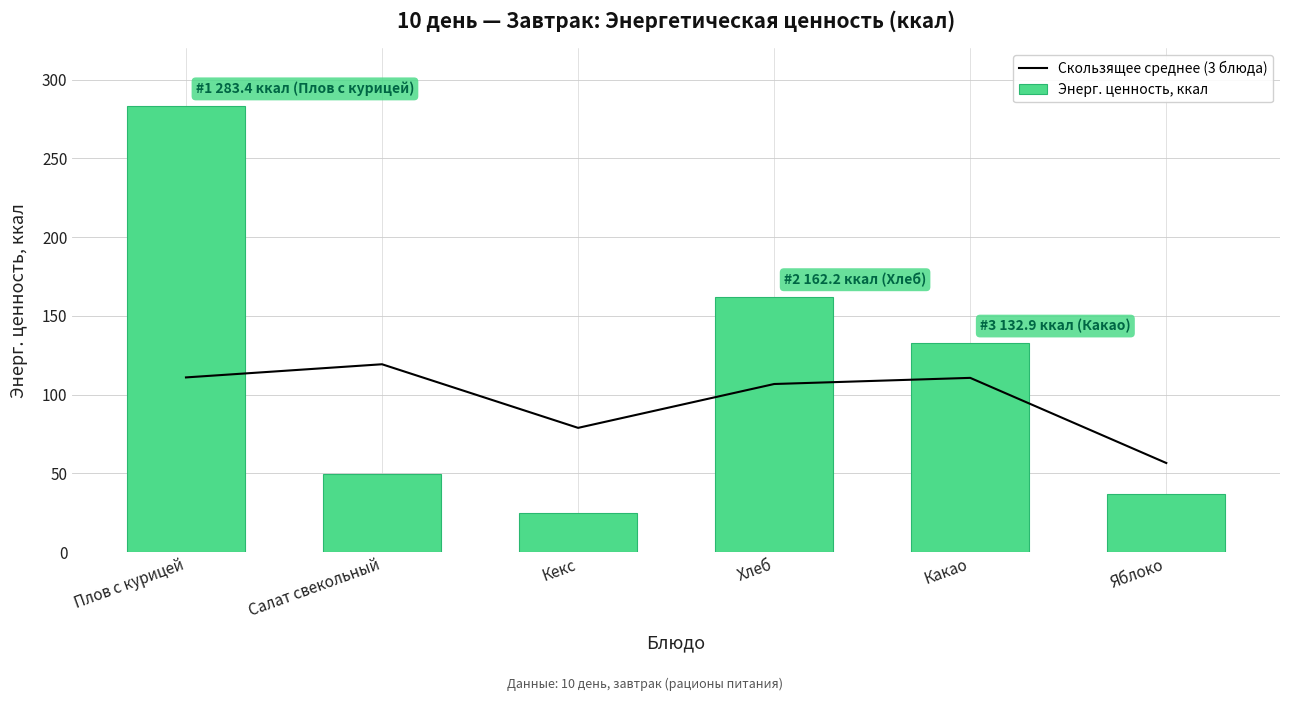

What is the sum of the Скользящее среднее (3 блюда) values at Какао and Хлеб?

217.4